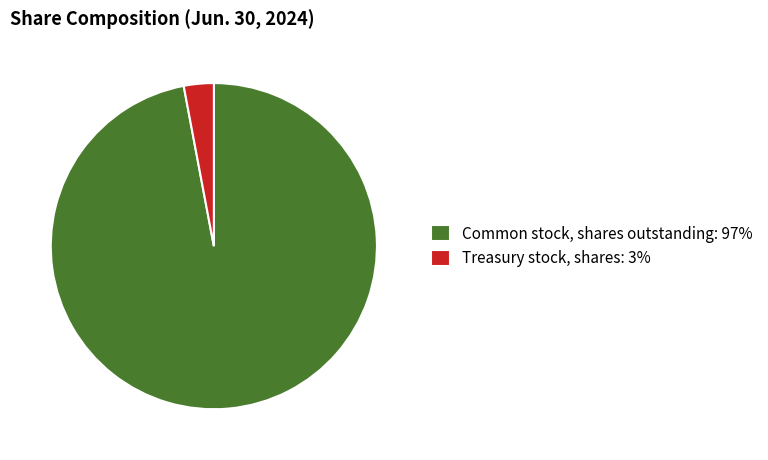

Approximately how many times larger is the value at Common stock, shares outstanding: 97% compared to Treasury stock, shares: 3%?

33.7